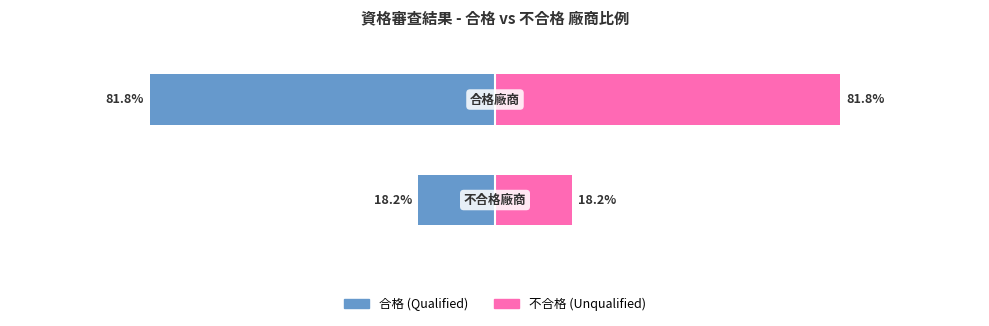

Count the number of data series in this chart.

2